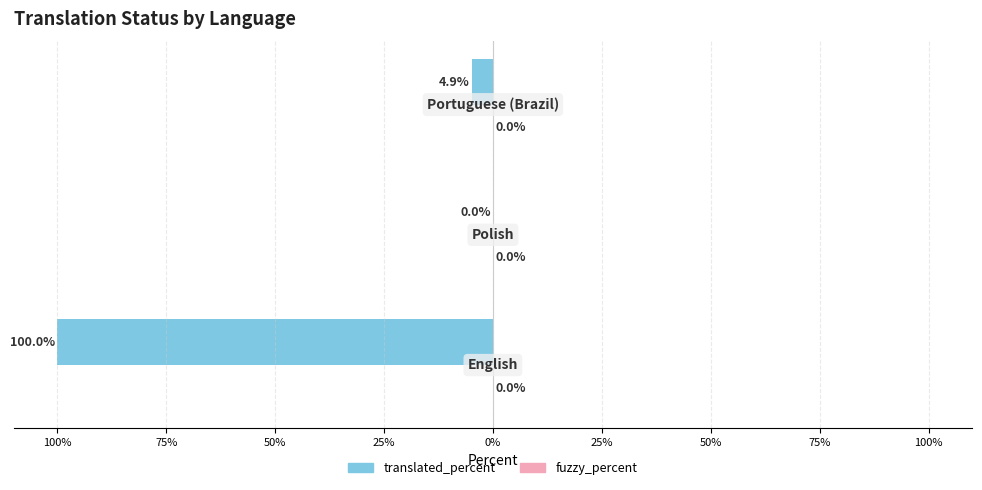

Are the bars horizontal?

Yes